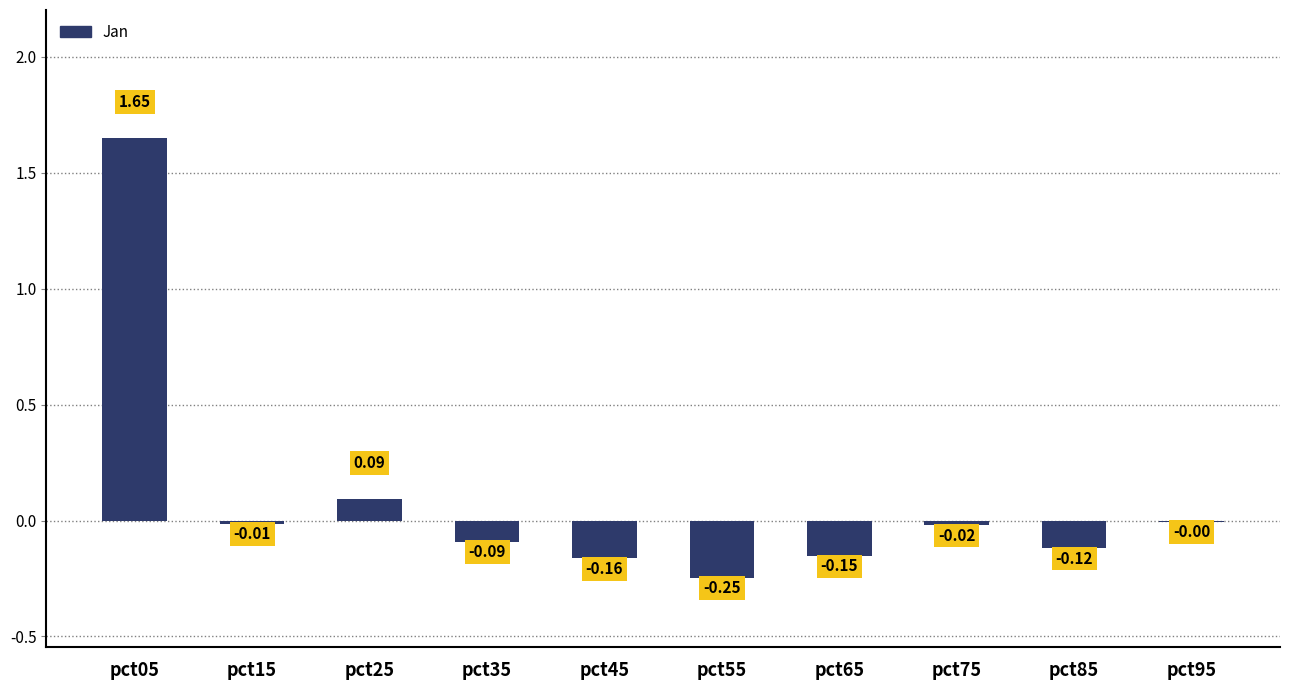

How many values exceed 0?

2